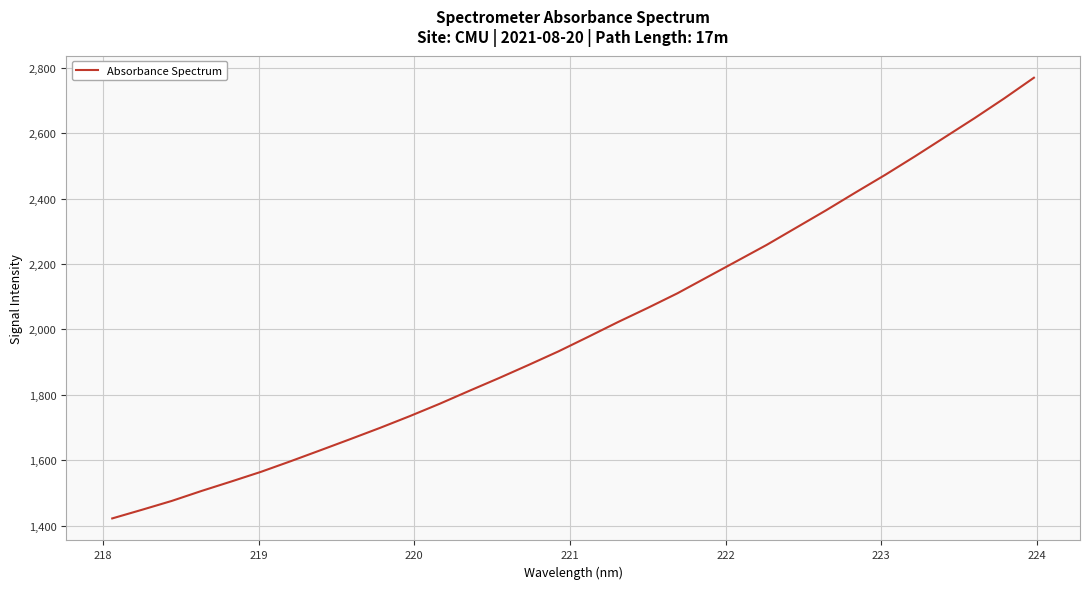

How many lines are shown in the chart?

1